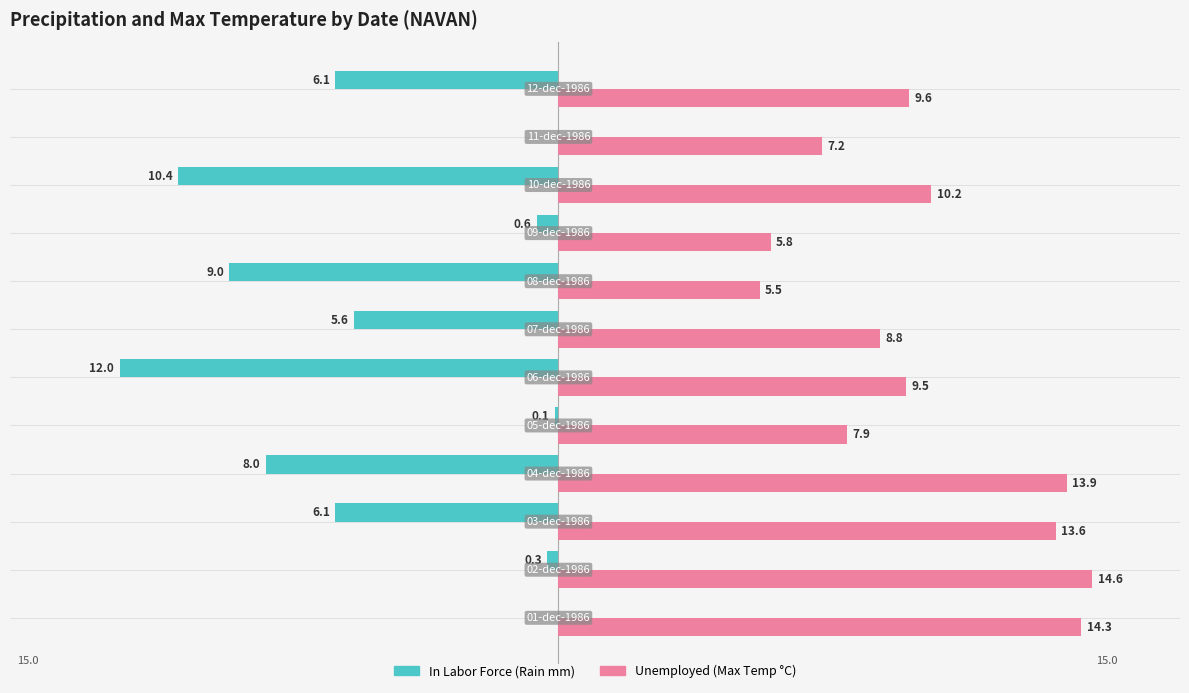

What is the greatest value displayed?

14.6